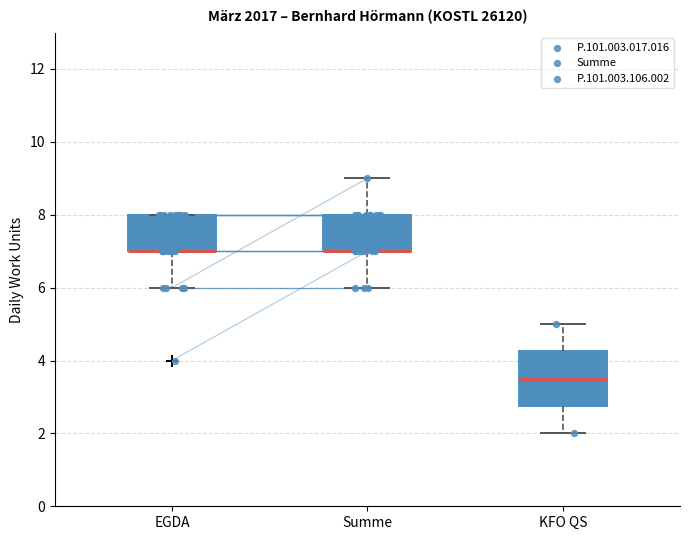

Comparing the boxes themselves (not the whiskers), which one is the tallest?

KFO QS